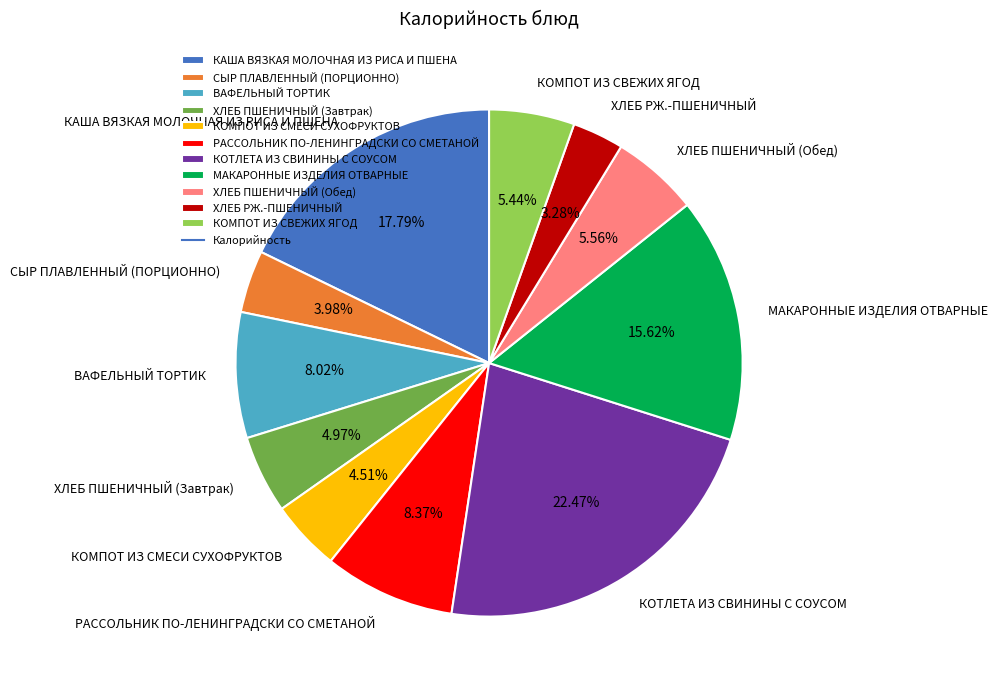

Does РАССОЛЬНИК ПО-ЛЕНИНГРАДСКИ СО СМЕТАНОЙ account for over 50% of the chart?

No